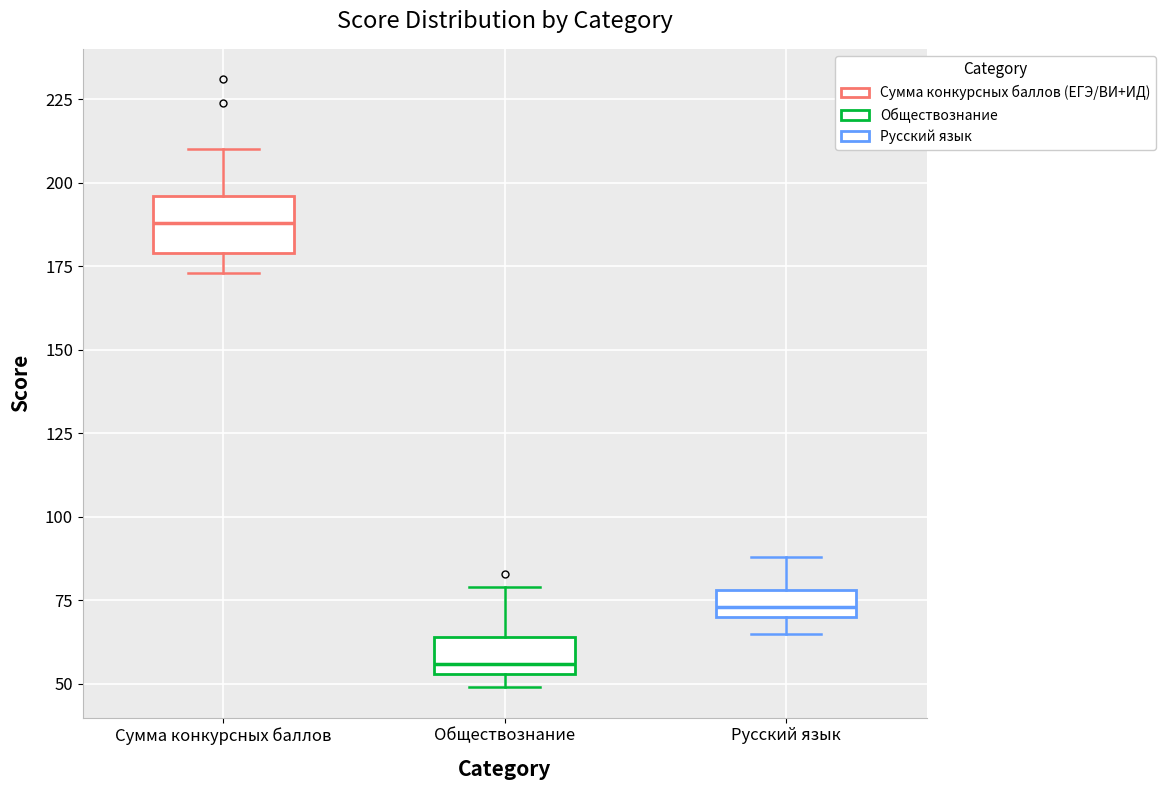

Which box has the highest median line?

Сумма конкурсных баллов